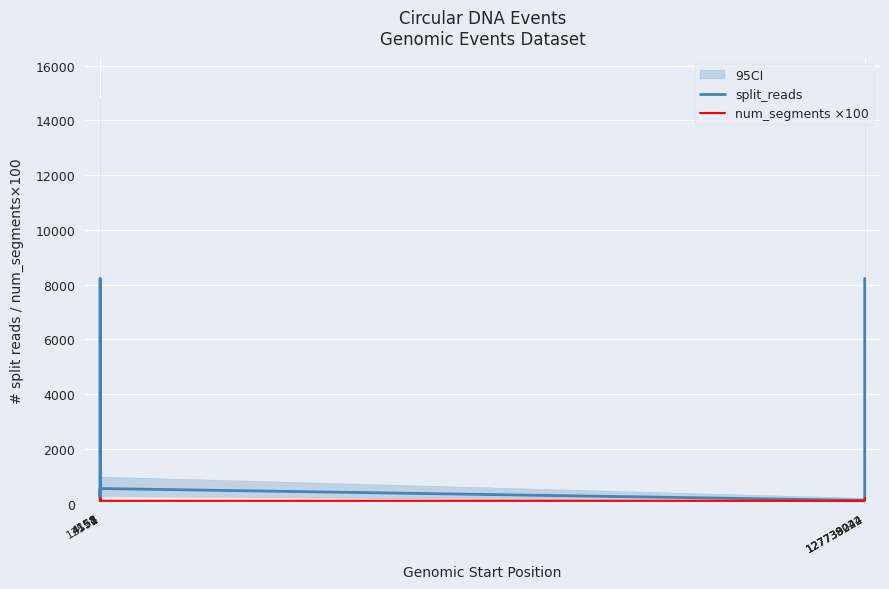

True or false: num_segments ×100 and split_reads cross at least once.

True